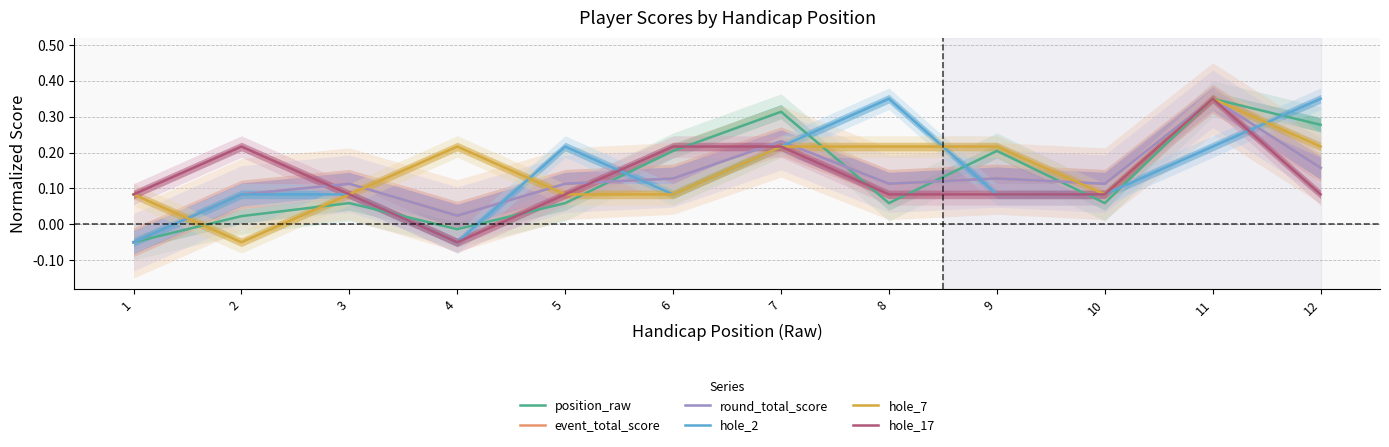

Which label corresponds to the smallest value in the chart?

1